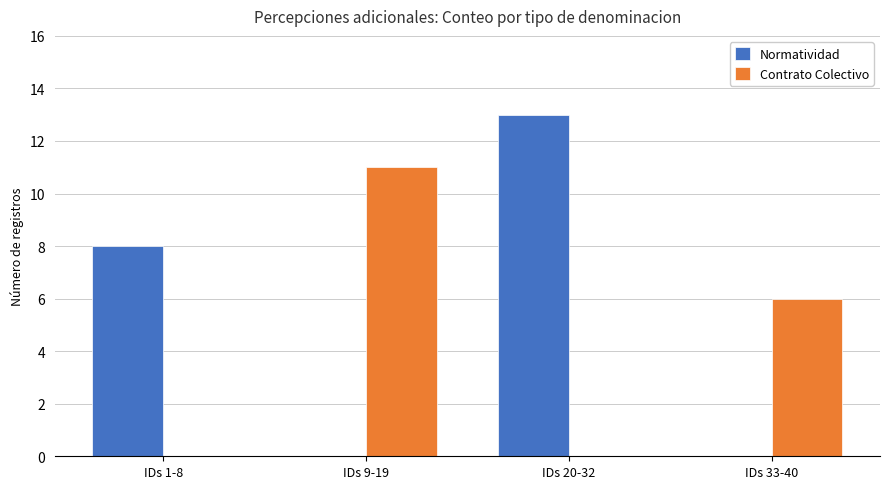

What is the sum of all Contrato Colectivo values?

17